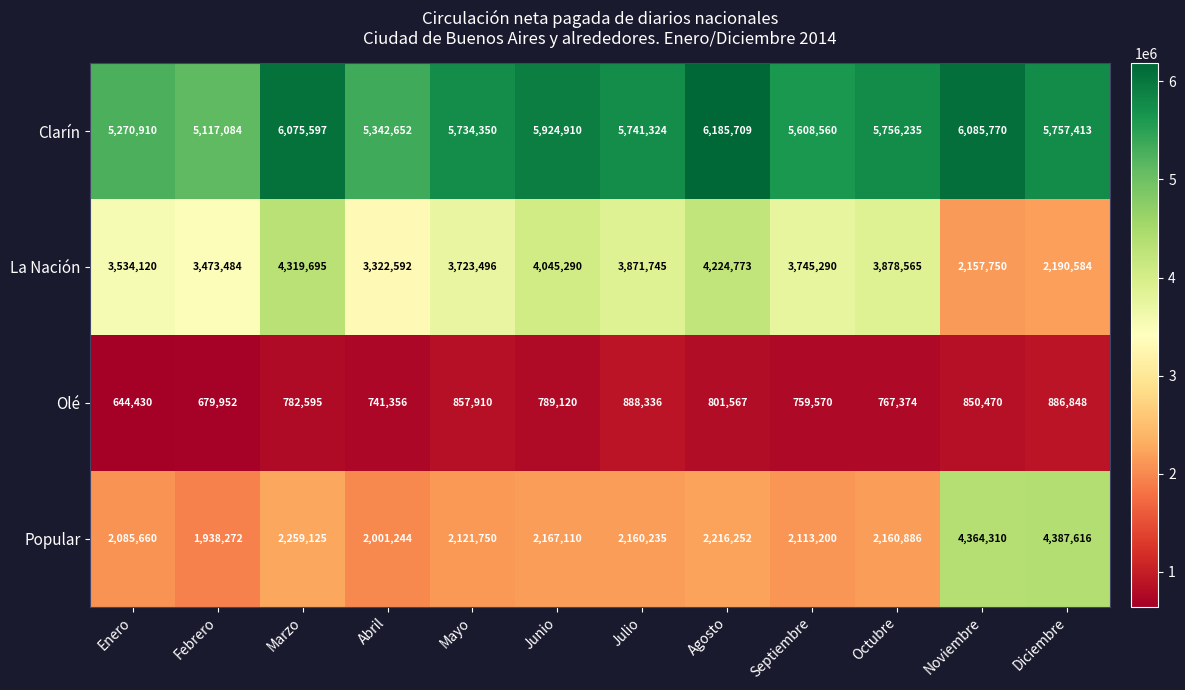

Where is Clarín nearest to the value 5651396?

Septiembre